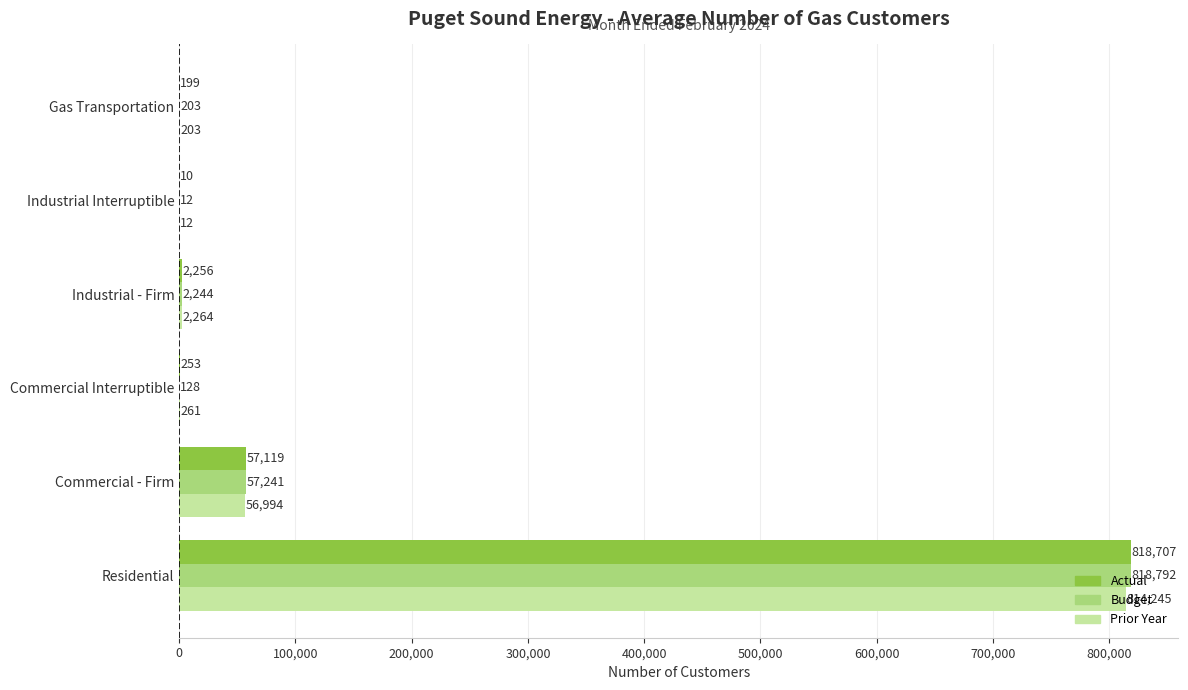

What is the sum of all Prior Year values?

873979